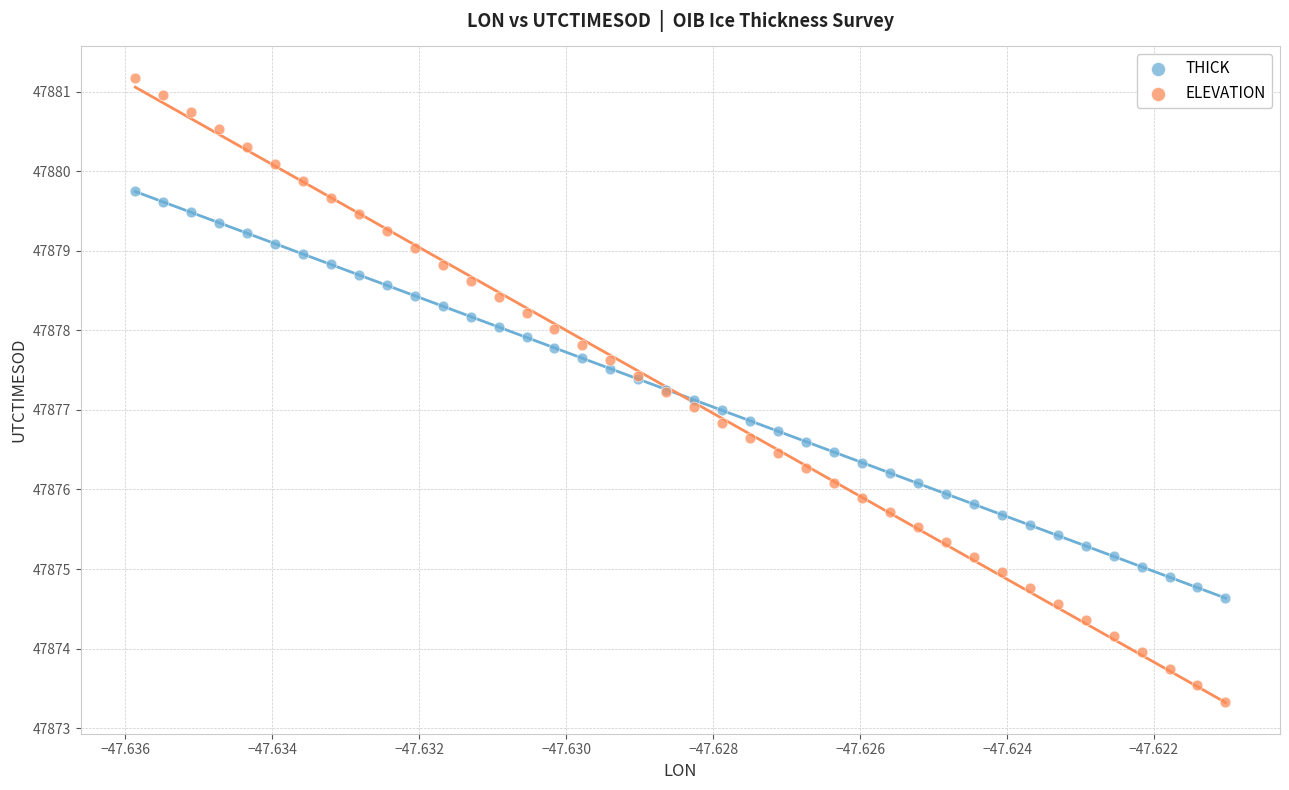

Which series reaches the minimum Y coordinate?

ELEVATION